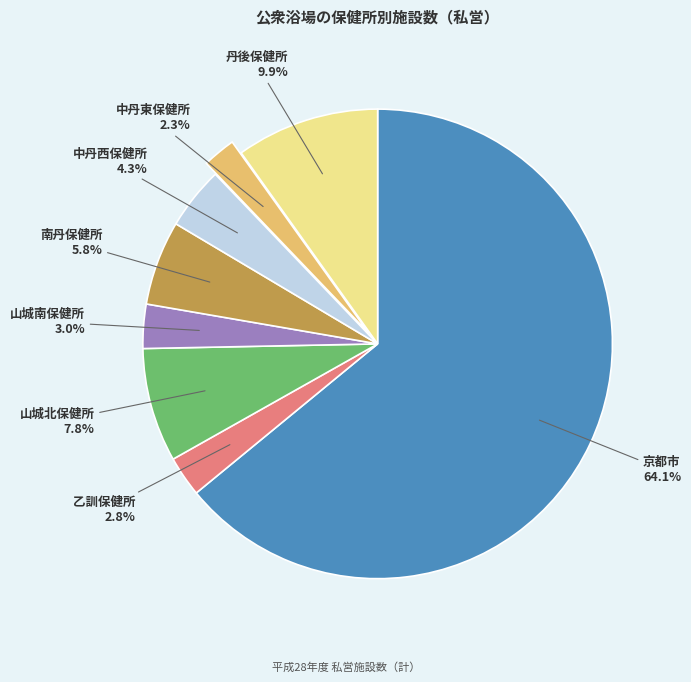

Does any single category account for the majority?

Yes